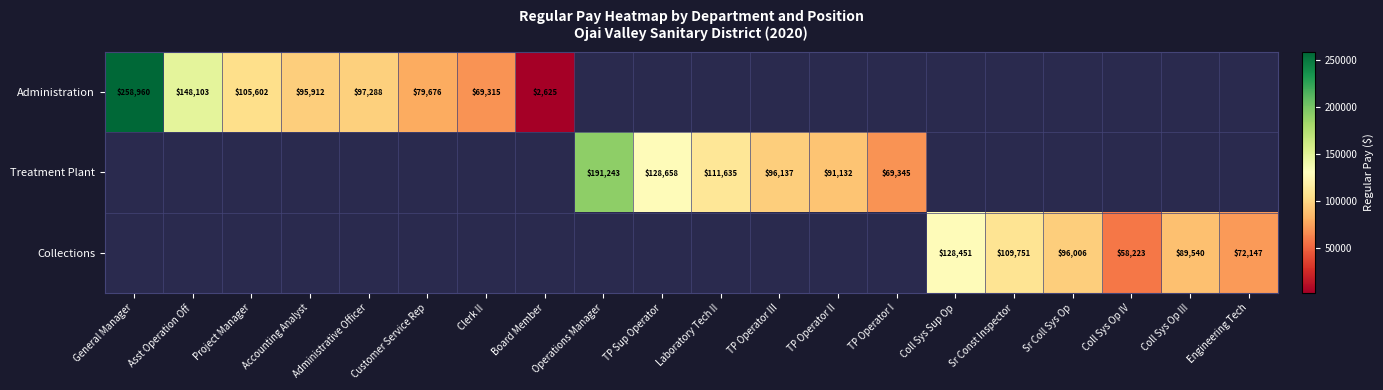

The Collections series shows 144288 at Sr Coll Sys Op. True or false?

False